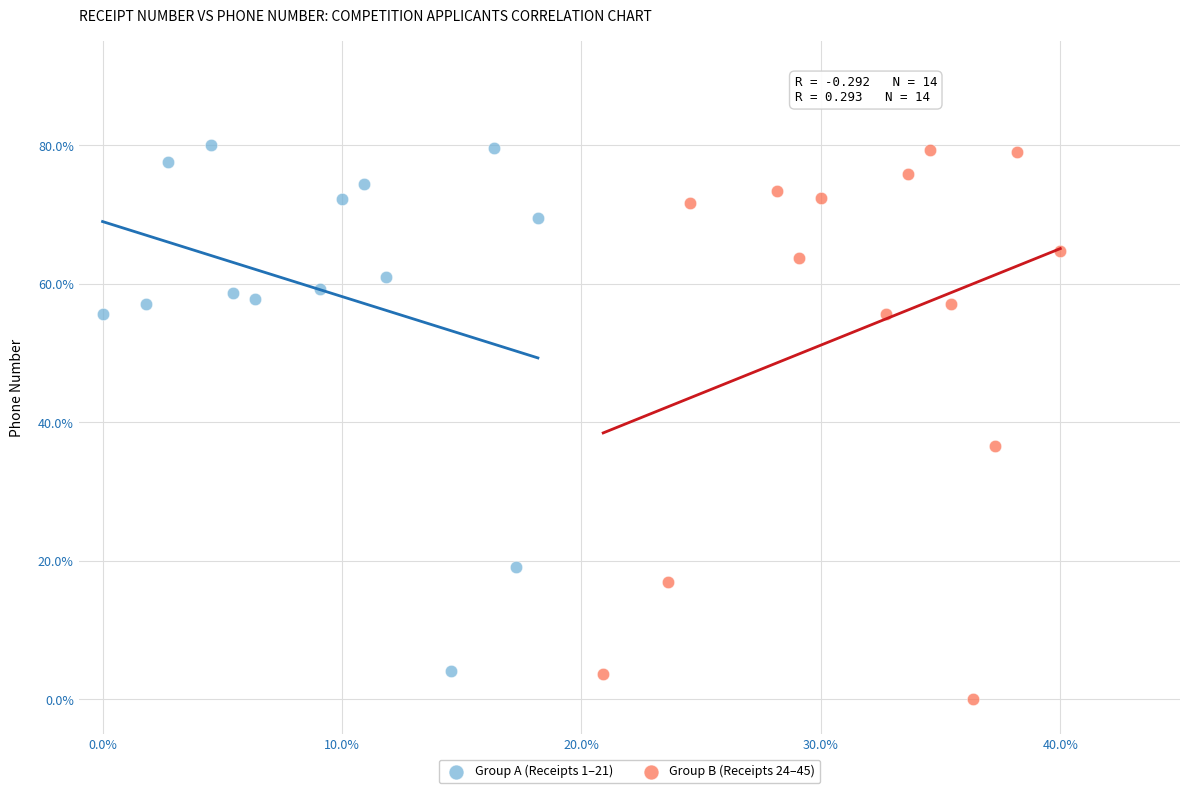

Which series contains the lowest Y value?

Group B (Receipts 24–45)